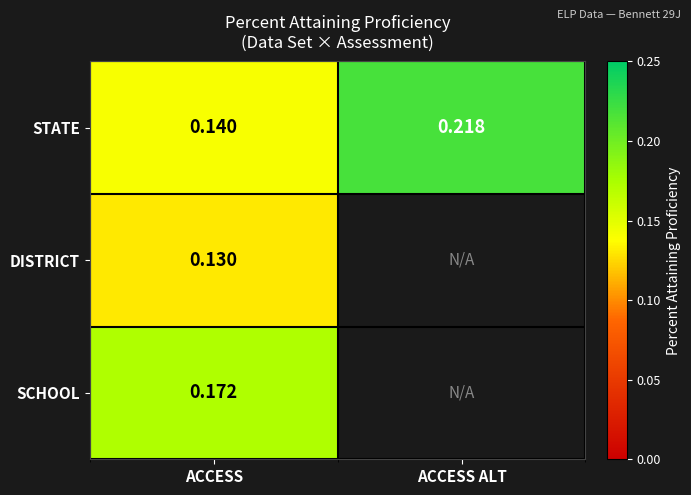

At which label is STATE closest to 0?

ACCESS